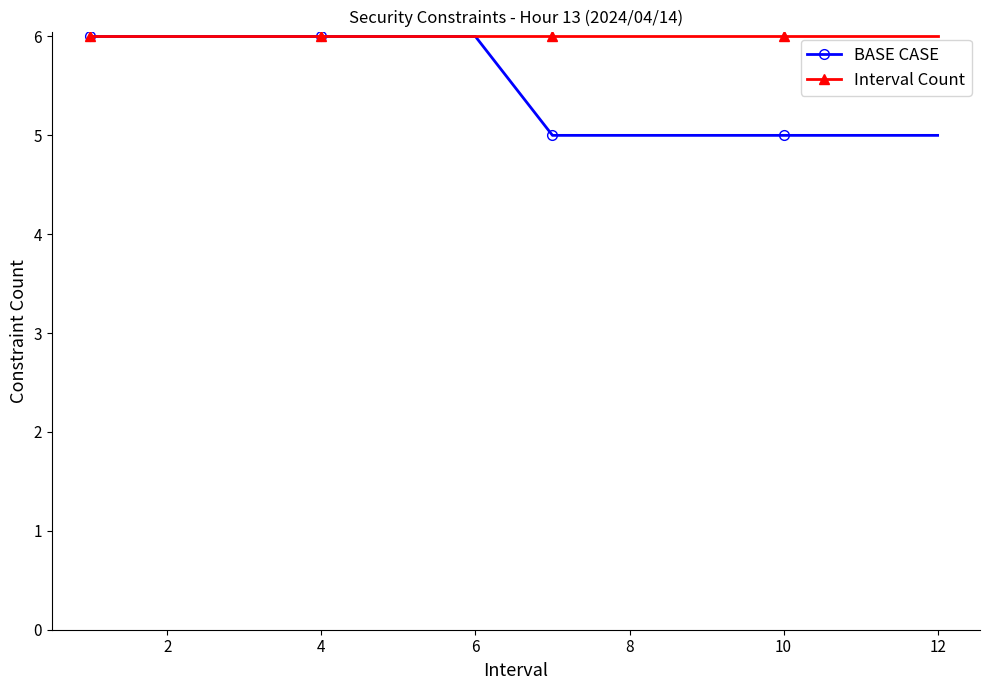

Which series has the largest range (max minus min)?

BASE CASE